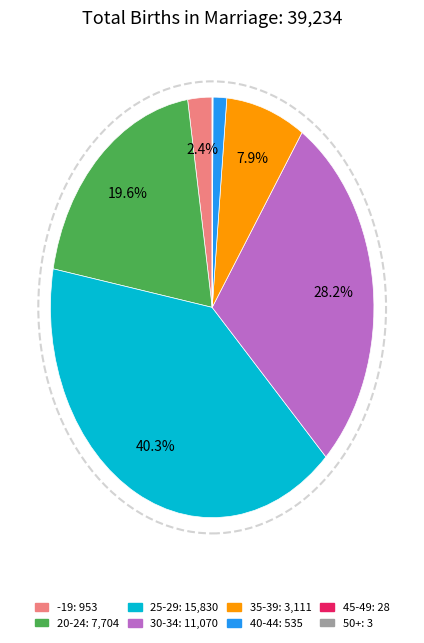

Is there any slice that represents more than half of the pie?

No